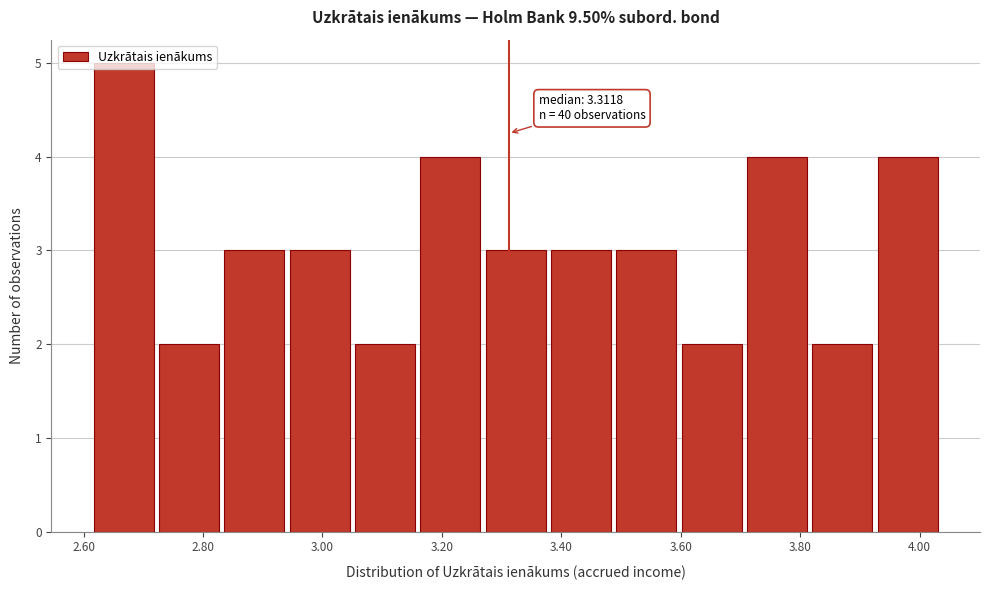

Over which range of the x-axis is the bar tallest?

2.62 to 2.72